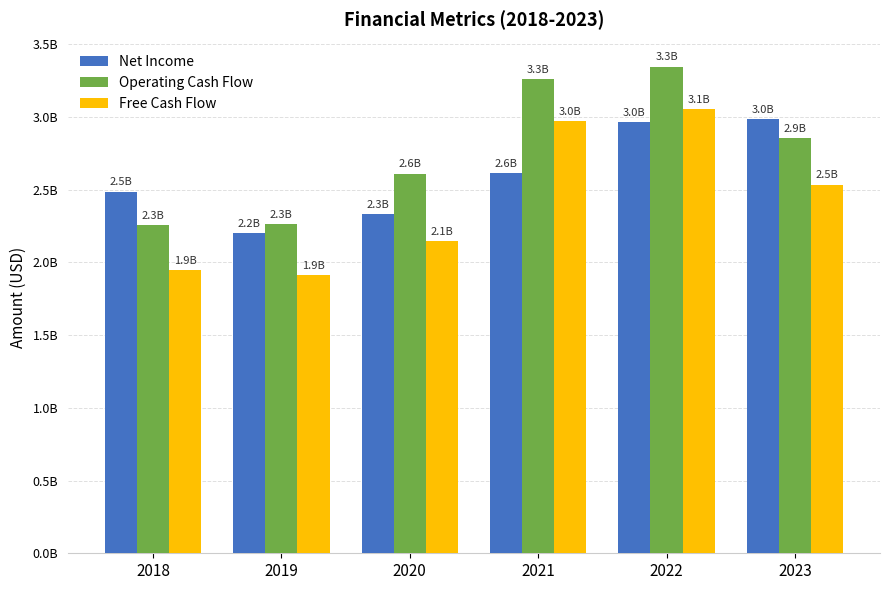

Reading left to right, transcribe all the data shown in this chart.

Net Income: 2018=2486000000	2019=2199000000	2020=2331000000	2021=2613000000	2022=2963000000	2023=2983000000
Operating Cash Flow: 2018=2257000000	2019=2262000000	2020=2611000000	2021=3258000000	2022=3345000000	2023=2853000000
Free Cash Flow: 2018=1947000000	2019=1913000000	2020=2146000000	2021=2973000000	2022=3055000000	2023=2534000000